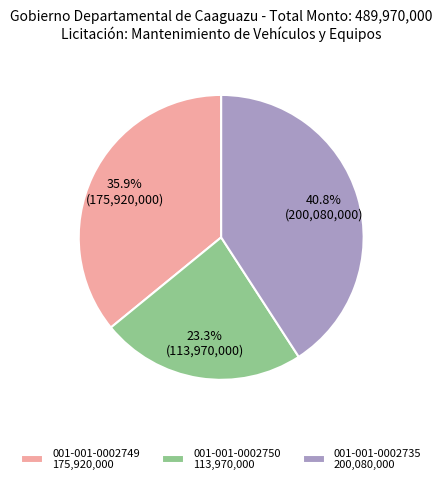

What is the ratio of the value at 001-001-0002750 113,970,000 to the value at 001-001-0002735 200,080,000?

0.6